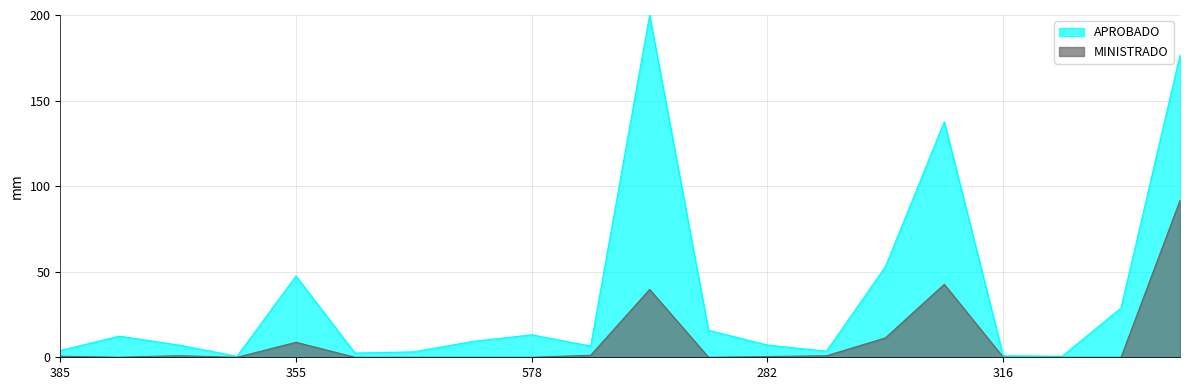

At how many categories does at least one series exceed 118?

3